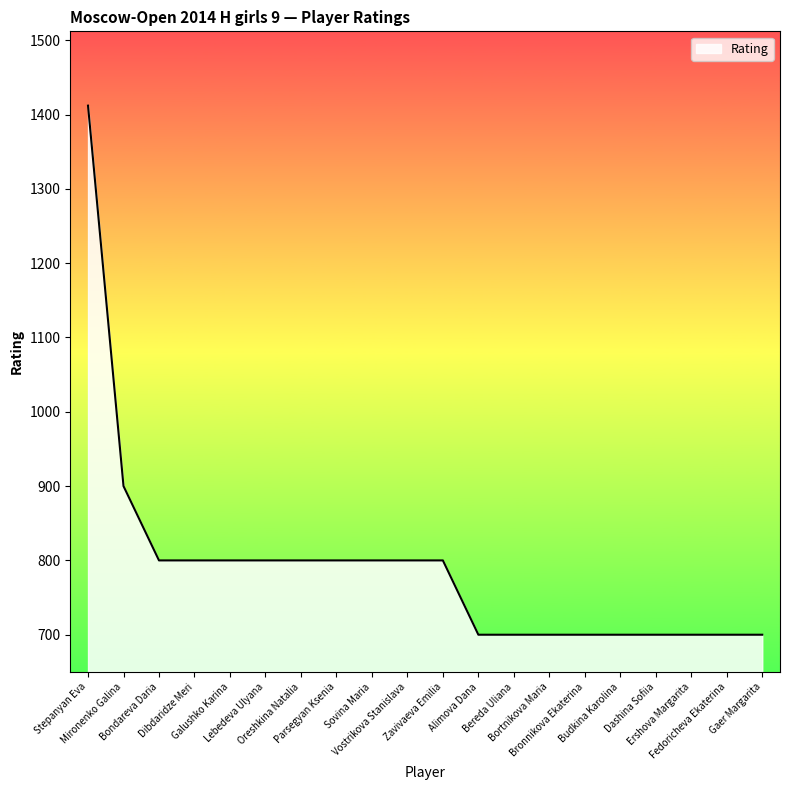

What is the smallest value displayed?

700